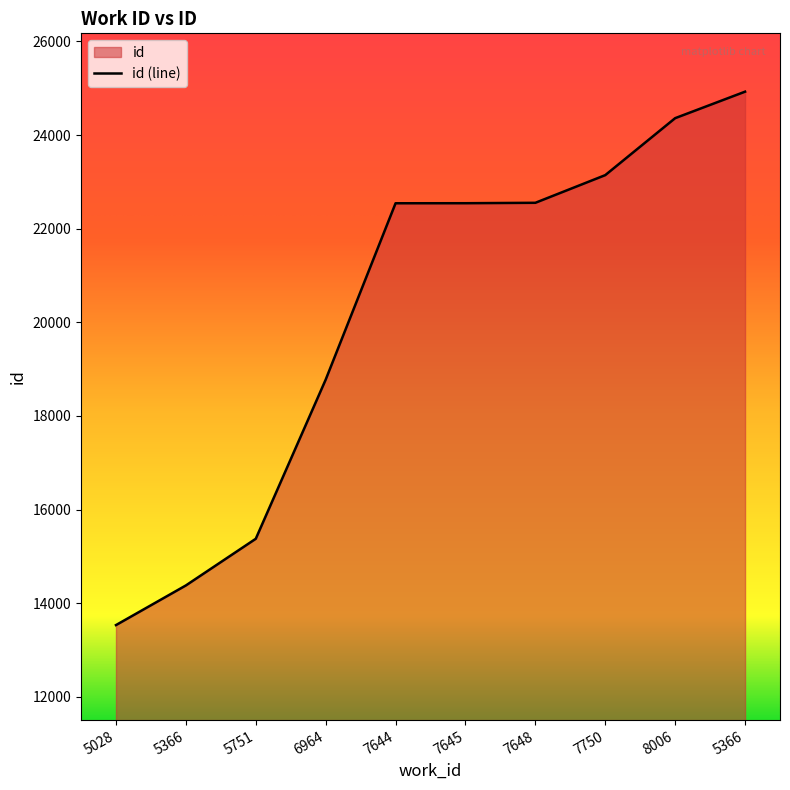

What is the difference between the maximum and minimum values?

11396